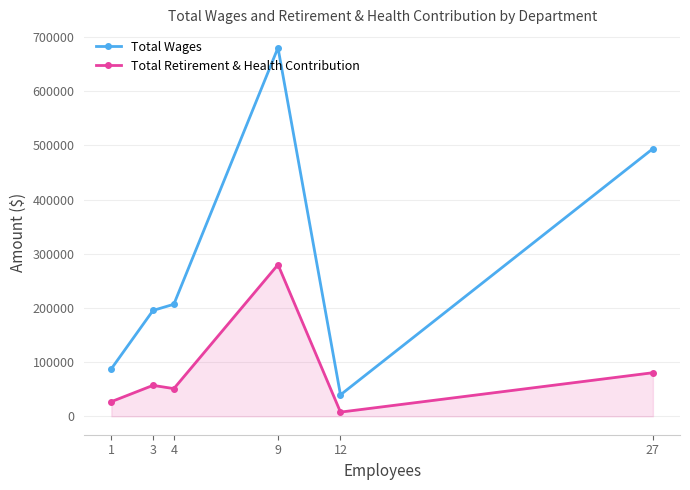

What are all the series names shown in the legend?

Total Wages, Total Retirement & Health Contribution